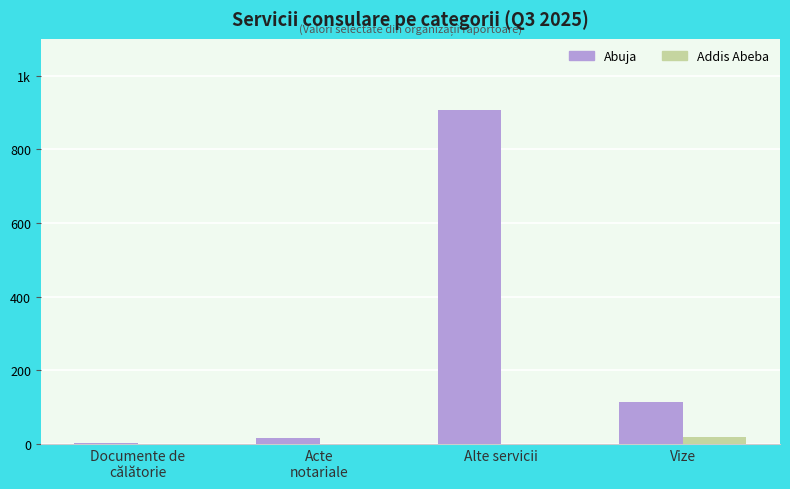

Are the bars grouped side by side (vs. stacked)?

Yes